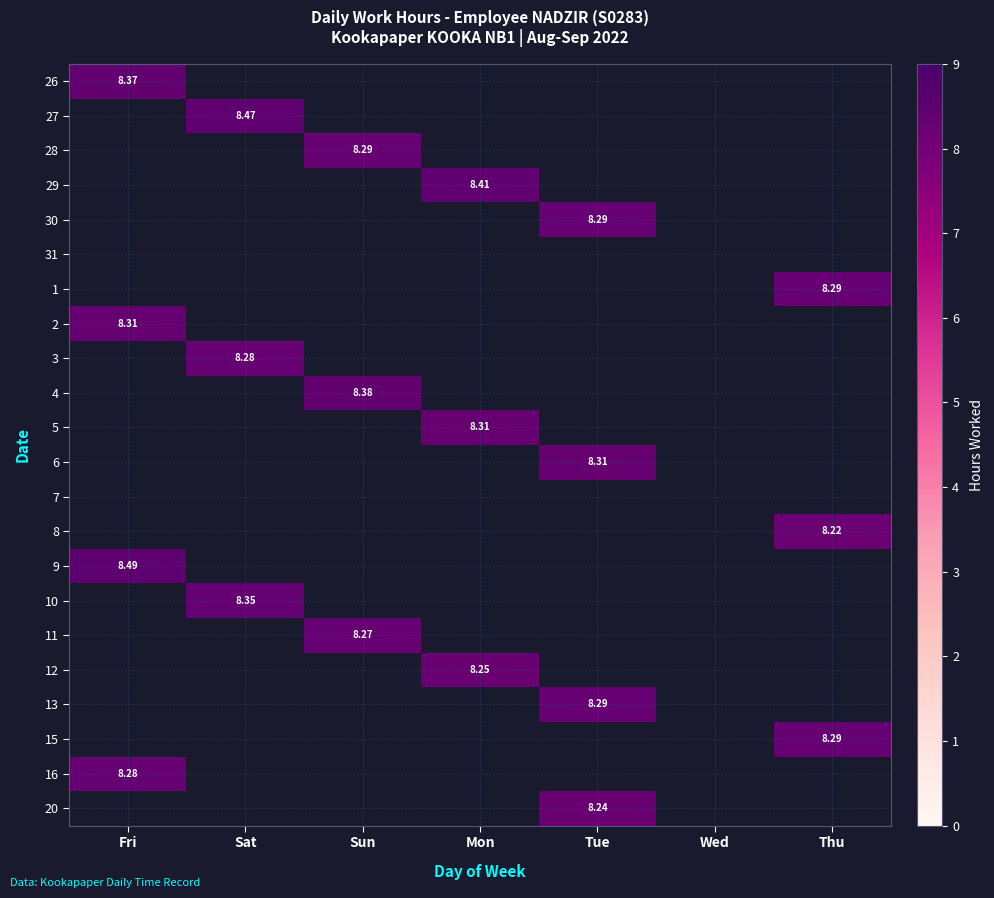

Which has a higher value, Wed or Fri?

Fri